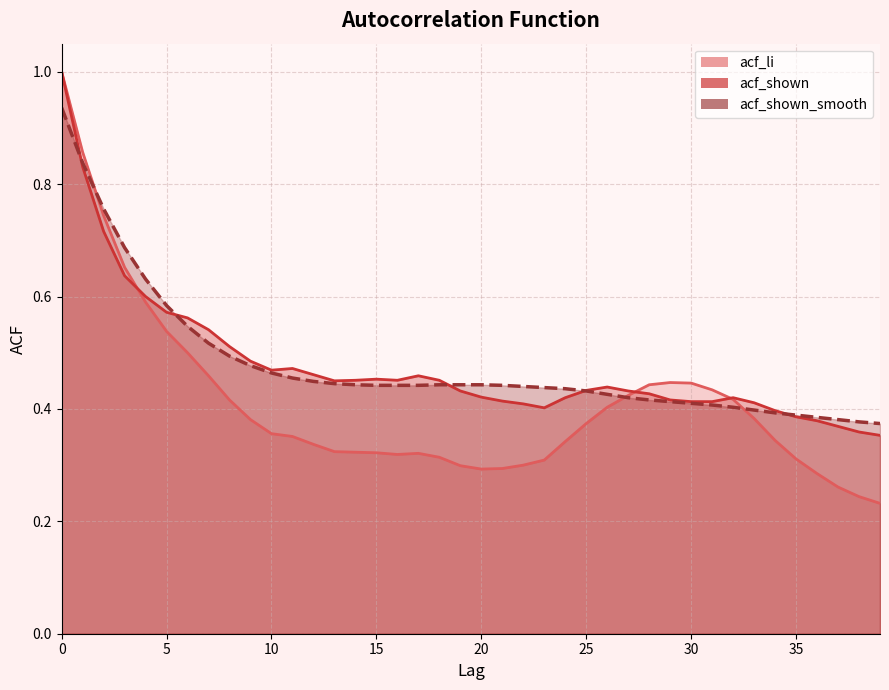

Which series changed the most between 7 and 36?

acf_li